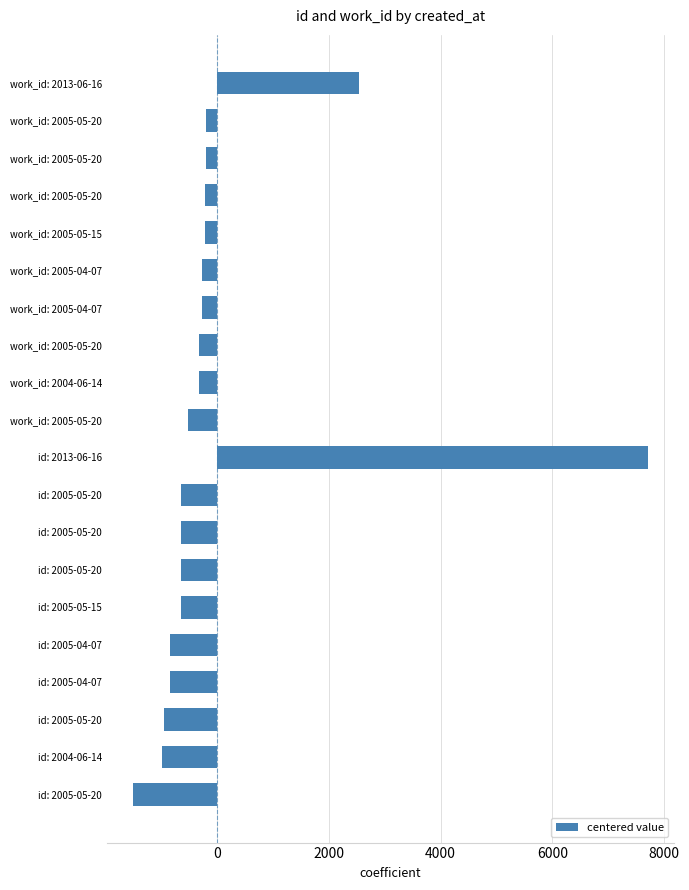

How many positive values are there?

2